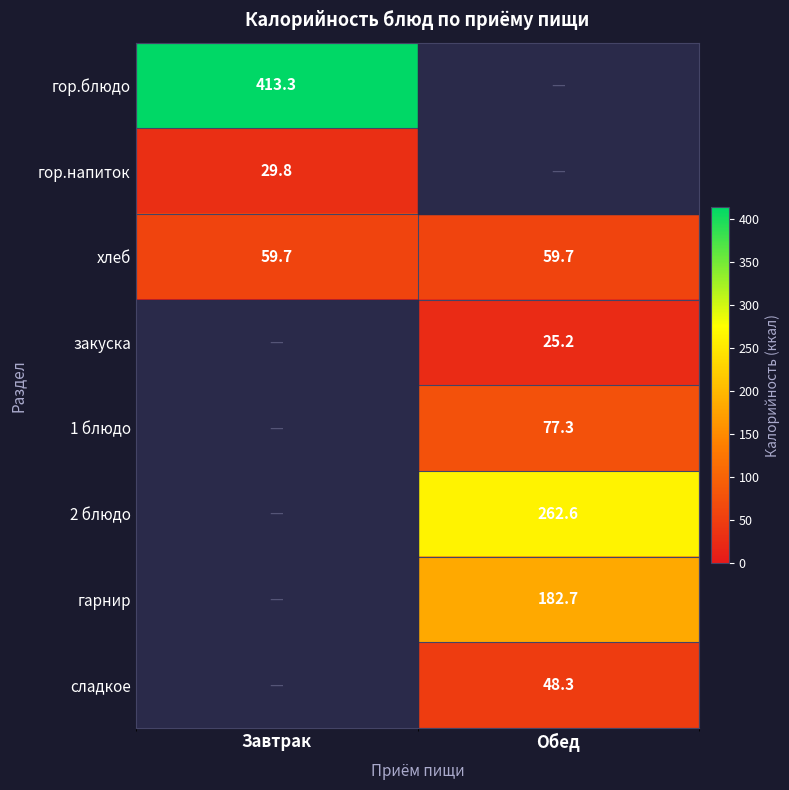

Is the value of хлеб at Завтрак greater than the value of 2 блюдо at Обед?

No